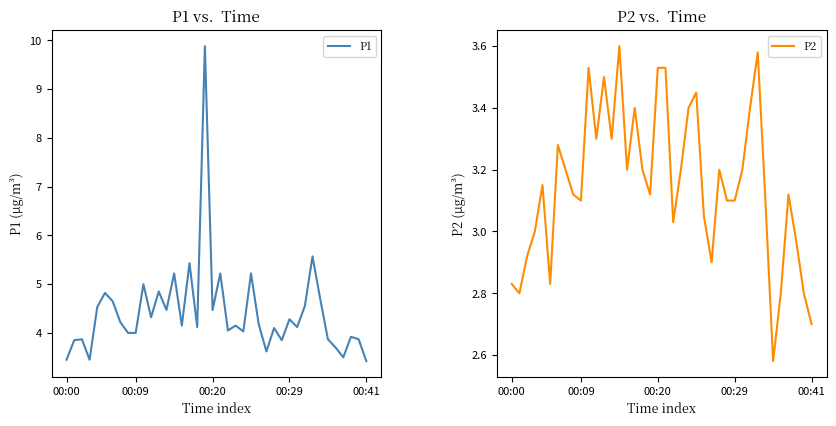

What is the minimum value for P2?

2.6